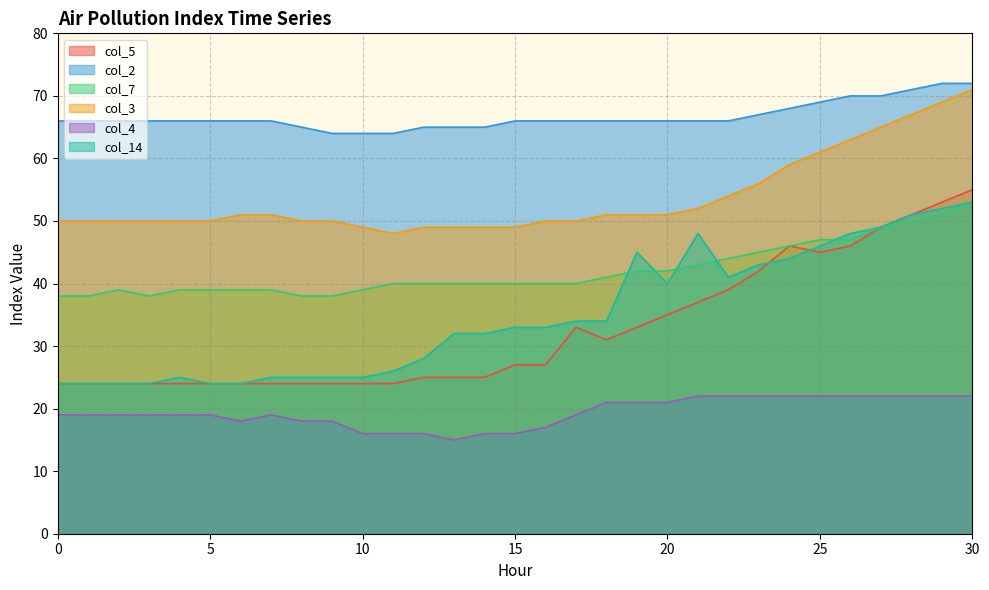

How many interior local valleys does the col_7 series have?

1